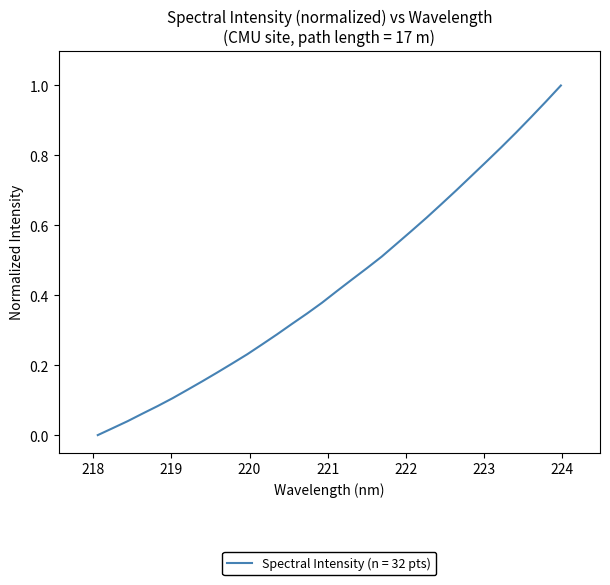

Does the chart have visible grid lines?

No